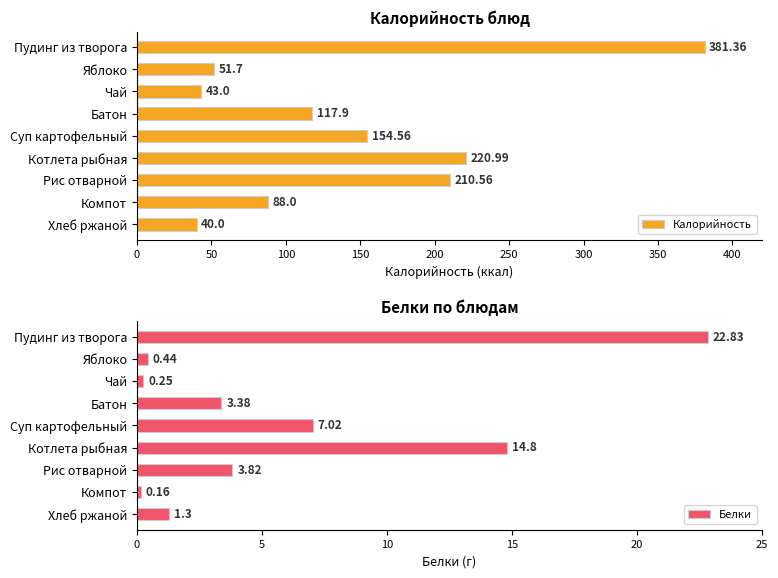

Read the Белки value at Котлета рыбная.

14.8